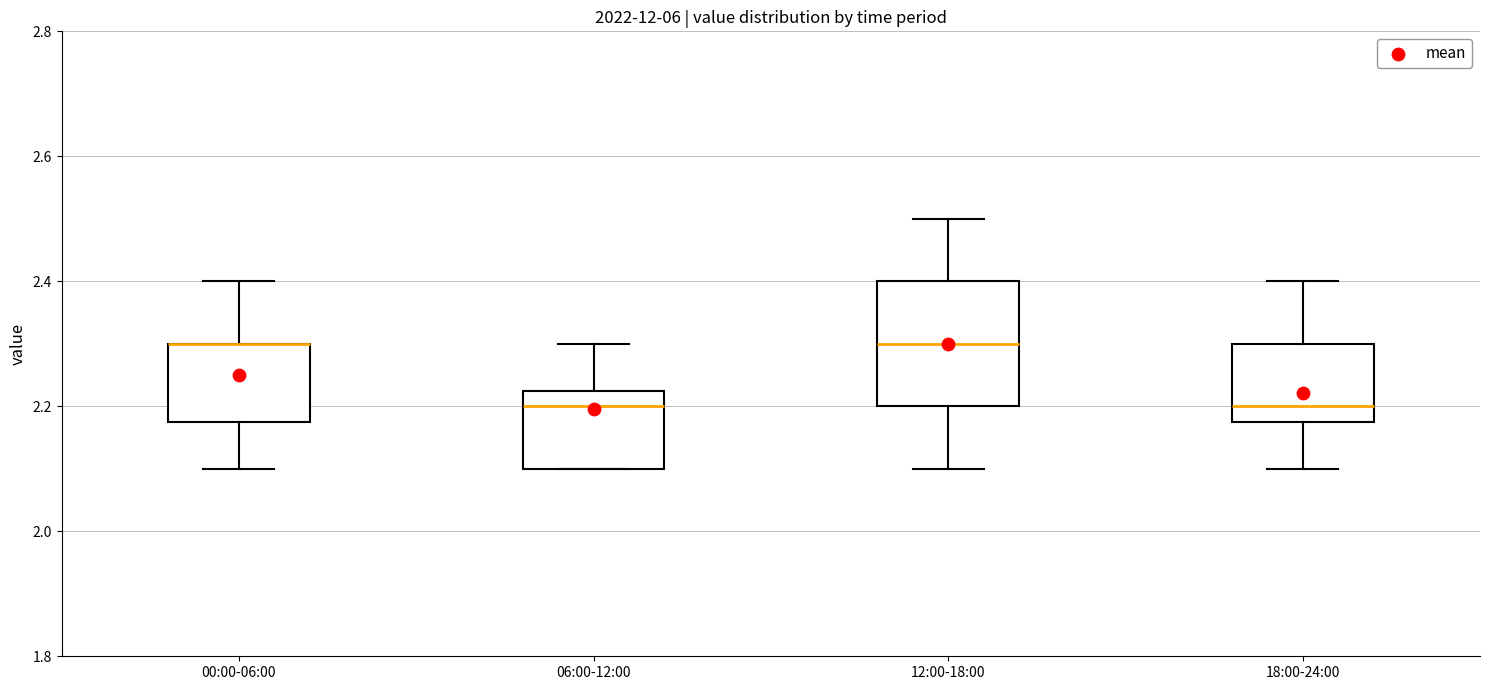

Comparing the boxes themselves (not the whiskers), which one is the tallest?

12:00-18:00